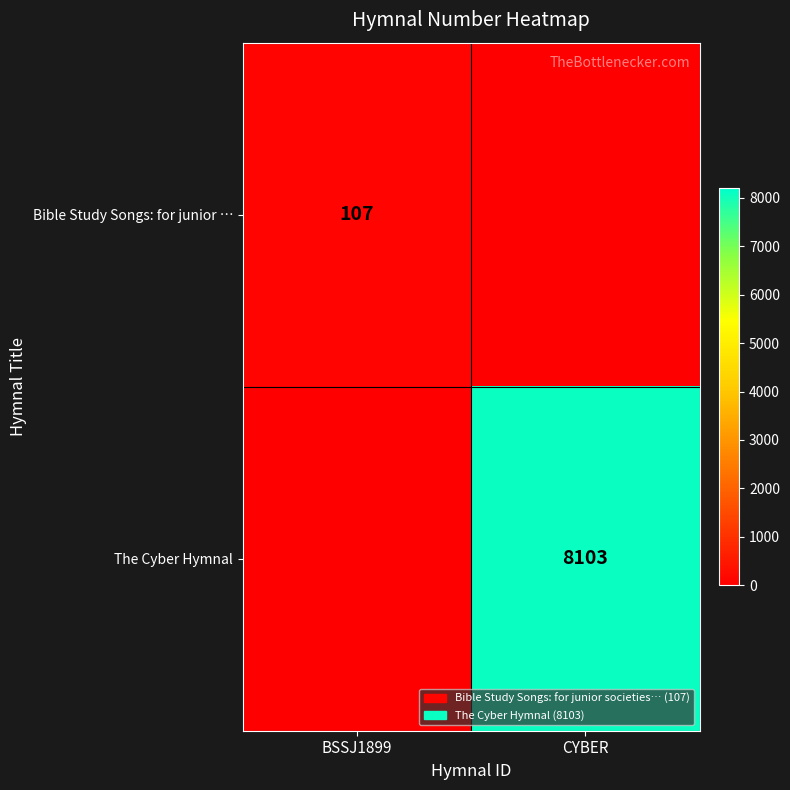

The Bible Study Songs: for junior … series shows 37 at BSSJ1899. True or false?

False